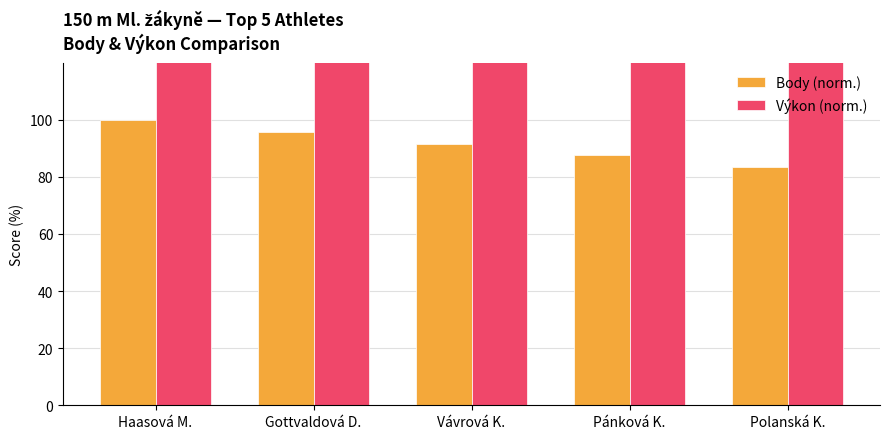

At which category does the chart reach its minimum across all series?

Polanská K.